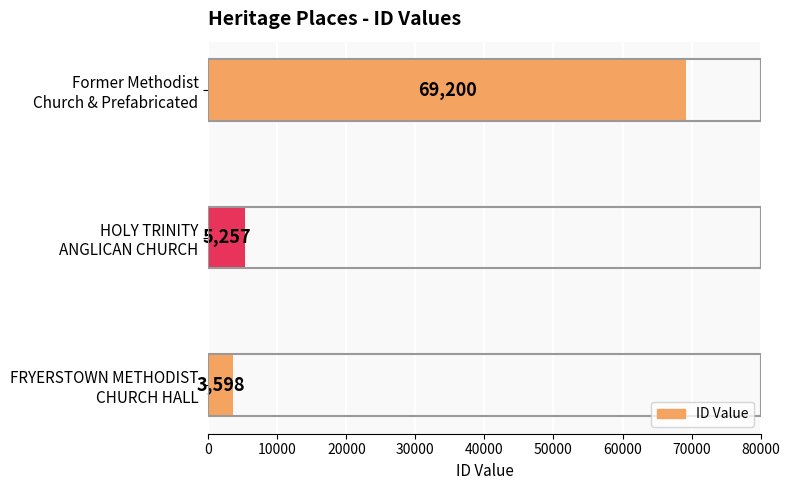

What is the difference between the maximum and second lowest values?

63943